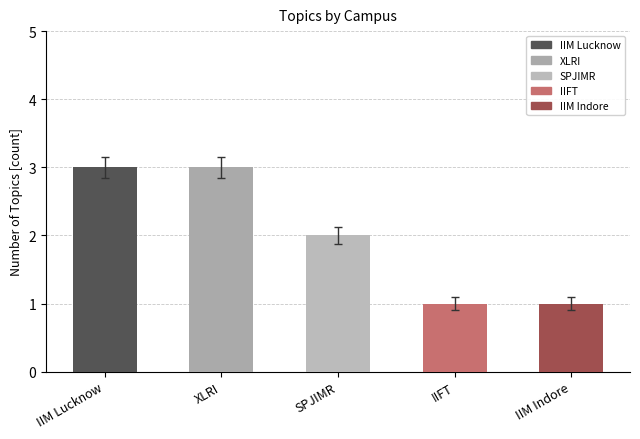

How many data points does each series have?

5